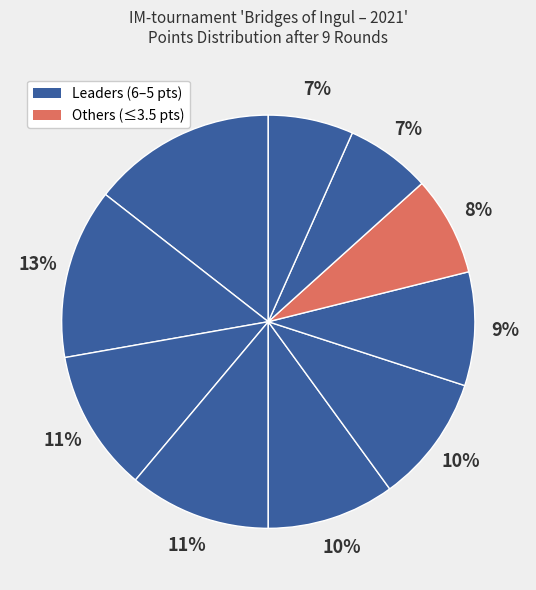

How many segments does this pie chart have?

10